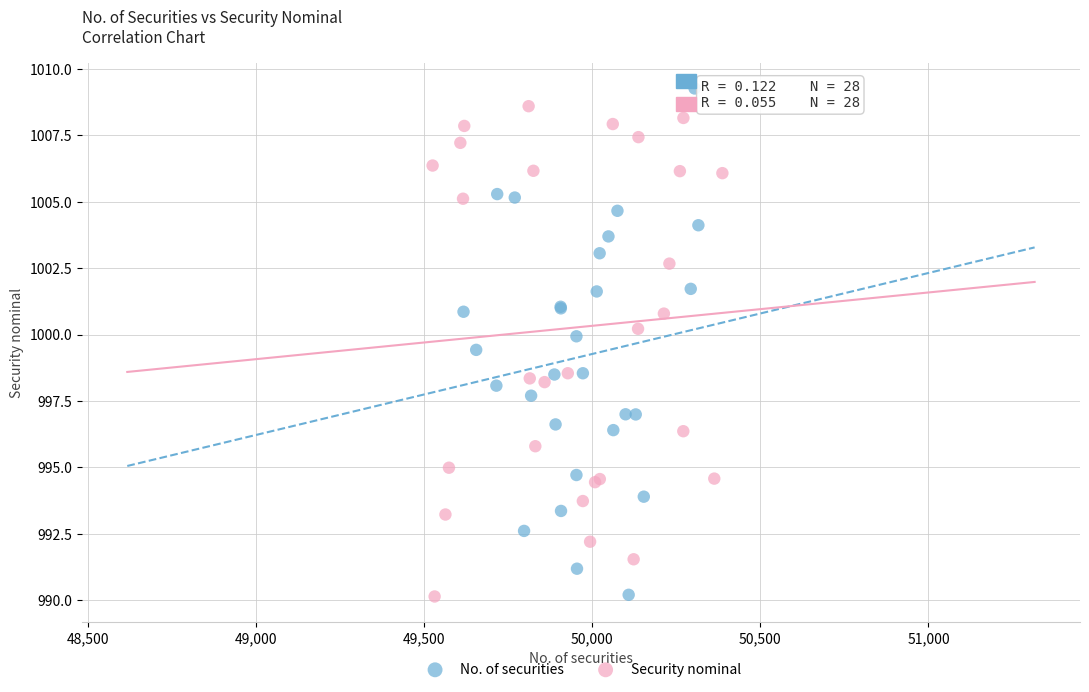

What are all the series names shown in the legend?

No. of securities, Security nominal